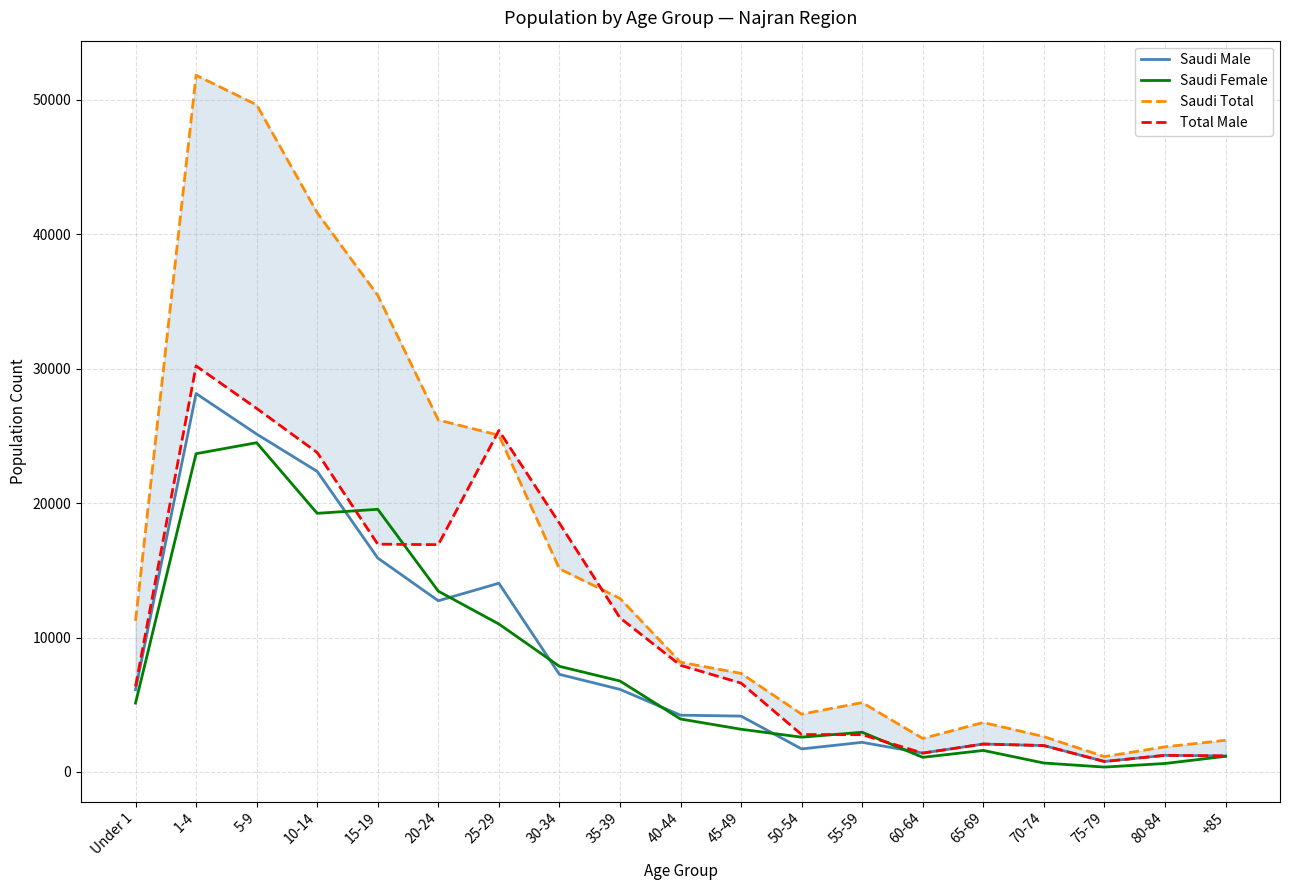

List the labels in order of Saudi Total value, smallest first.

75-79, 80-84, +85, 60-64, 70-74, 65-69, 50-54, 55-59, 45-49, 40-44, Under 1, 35-39, 30-34, 25-29, 20-24, 15-19, 10-14, 5-9, 1-4